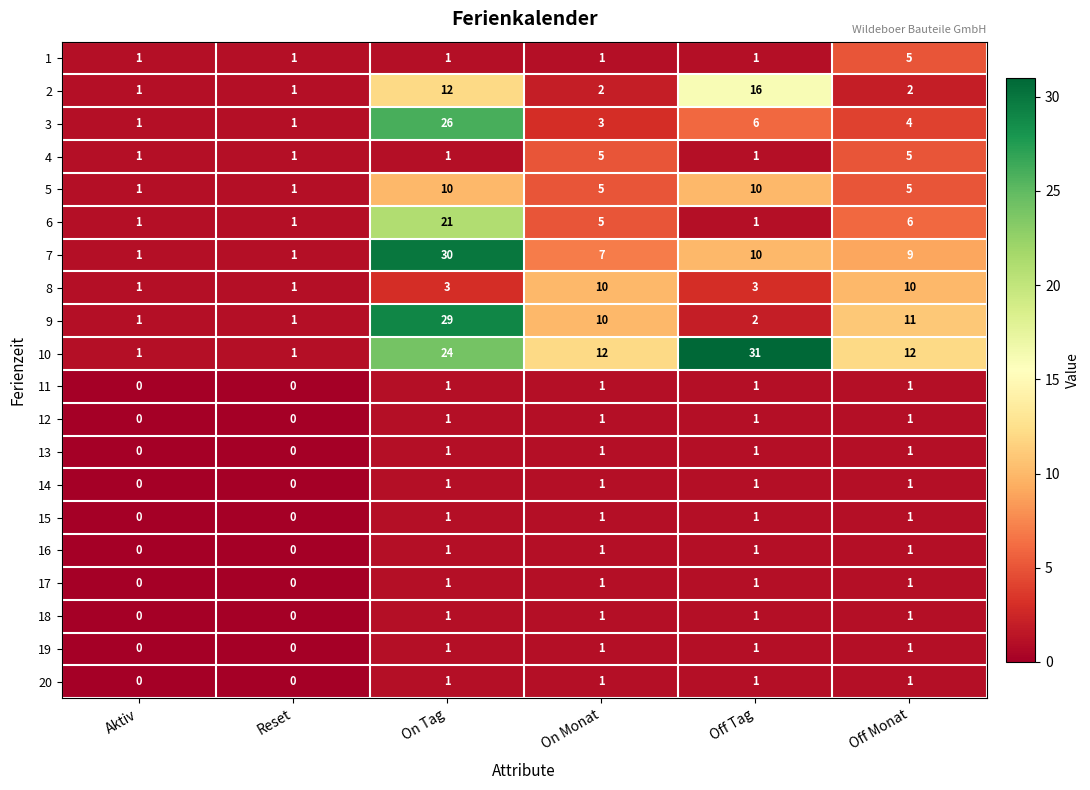

The 9 series shows 1 at Aktiv. True or false?

True